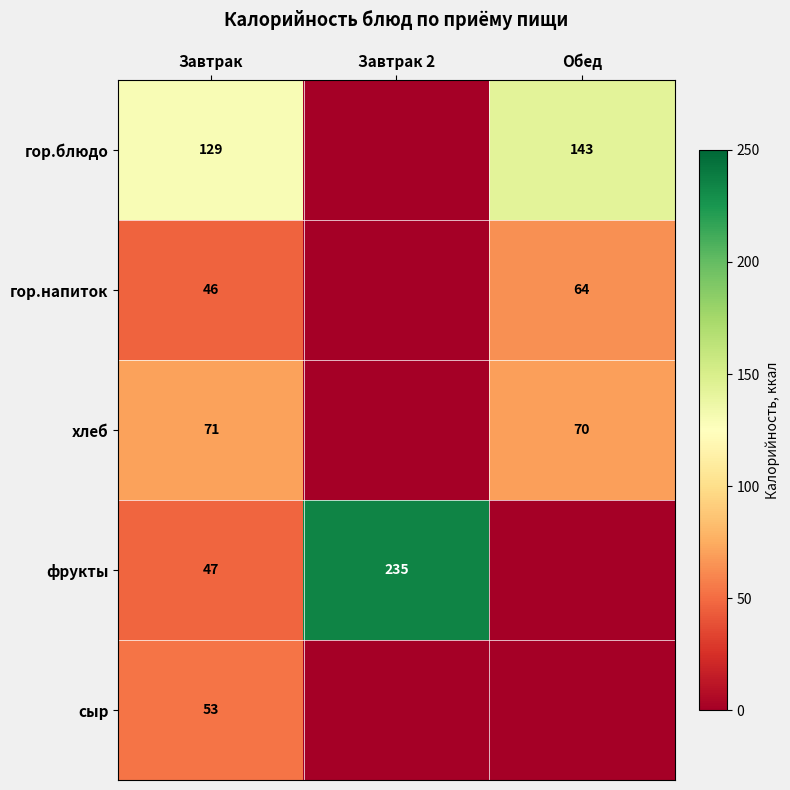

Which category has the highest value across all series?

Завтрак 2